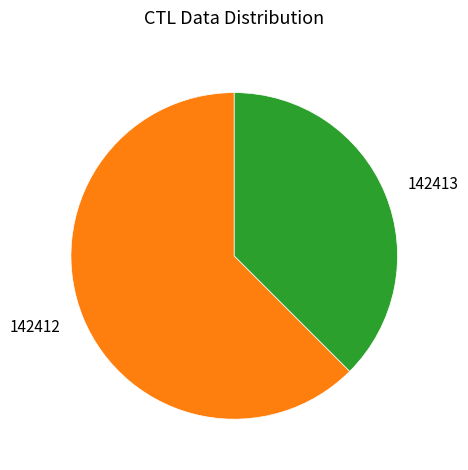

Count the number of slices in the pie.

2